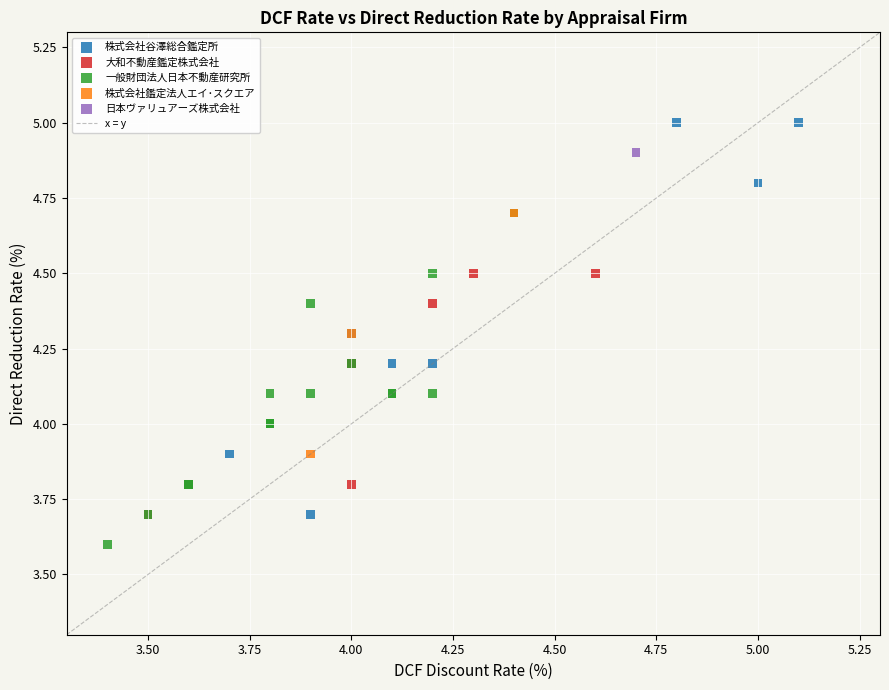

Which series reaches the minimum Y coordinate?

一般財団法人日本不動産研究所